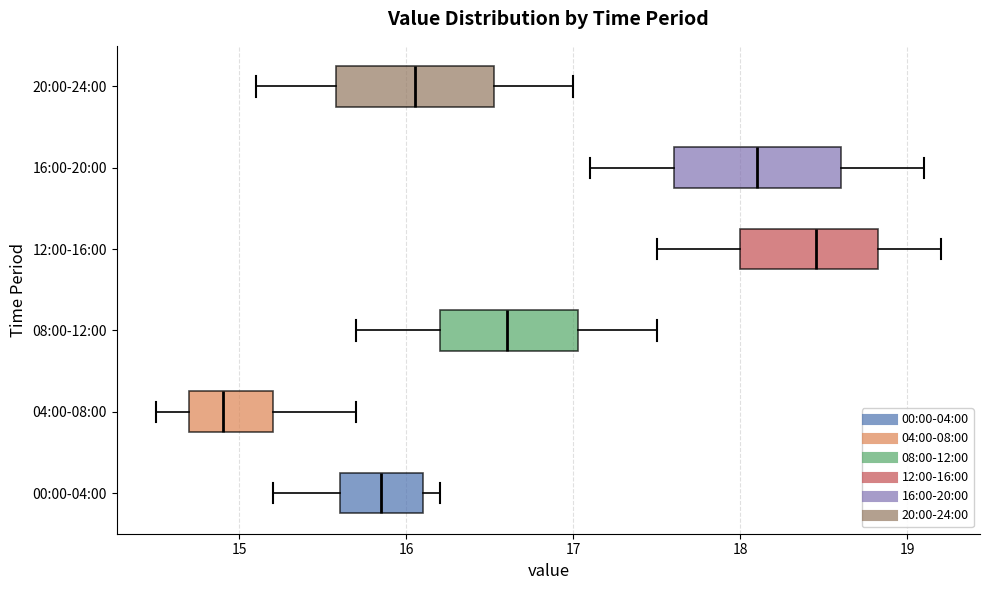

Reading bottom to top, transcribe this box plot: for each box, give where its median line is, the range the box spans, and where its two whiskers end, as read against the x-axis. The values are not printed on the chart, so give them approximately, as read against the axis.

00:00-04:00: median 15.9, box 15.6 to 16.1, whiskers 15.2 to 16.2
04:00-08:00: median 14.9, box 14.7 to 15.2, whiskers 14.5 to 15.7
08:00-12:00: median 16.6, box 16.2 to 17.0, whiskers 15.7 to 17.5
12:00-16:00: median 18.5, box 18.0 to 18.8, whiskers 17.5 to 19.2
16:00-20:00: median 18.1, box 17.6 to 18.6, whiskers 17.1 to 19.1
20:00-24:00: median 16.1, box 15.6 to 16.5, whiskers 15.1 to 17.0